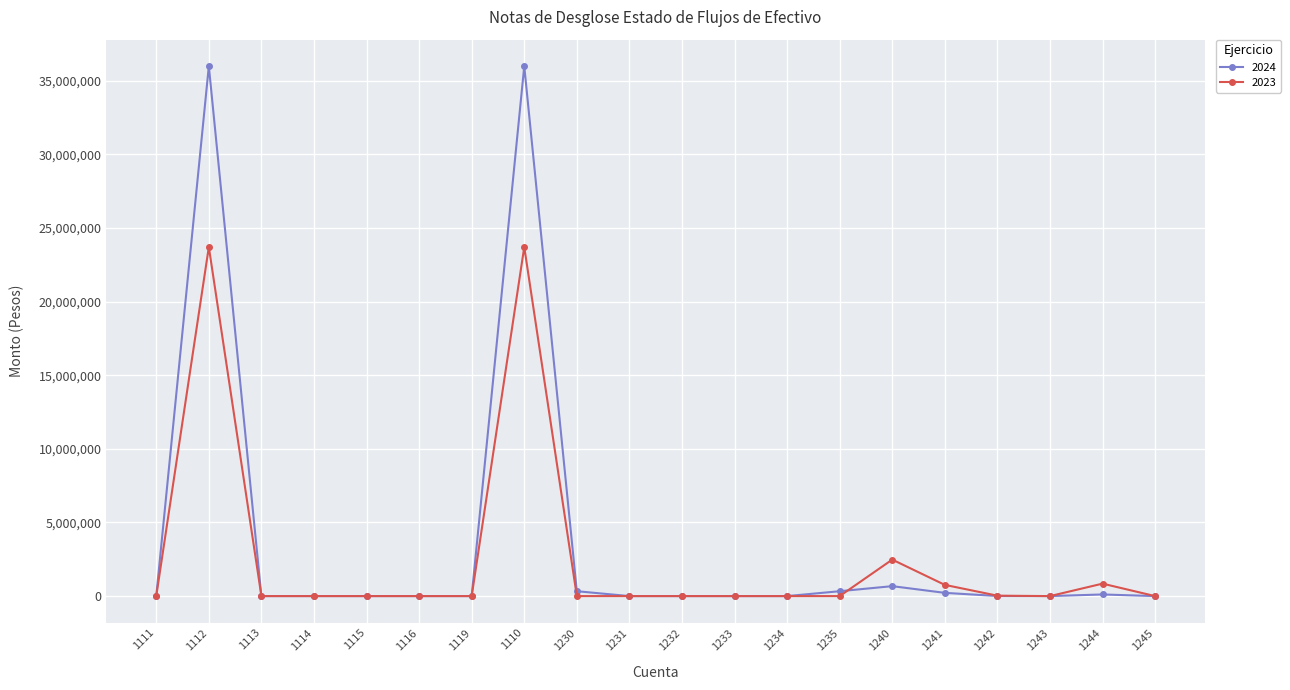

What is the maximum value shown in the chart?

35984946.2